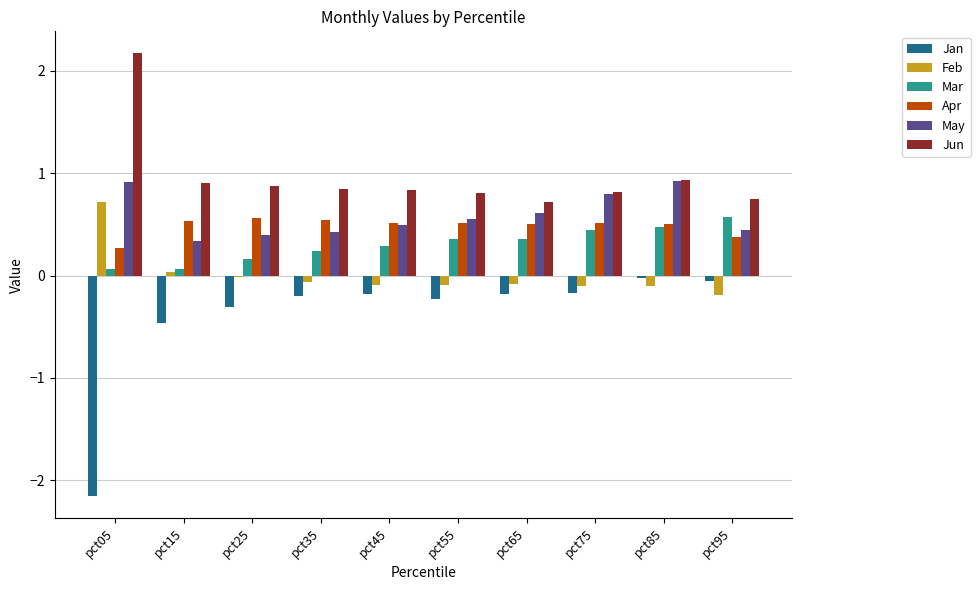

What is the sum of all Jan values?

-4.0